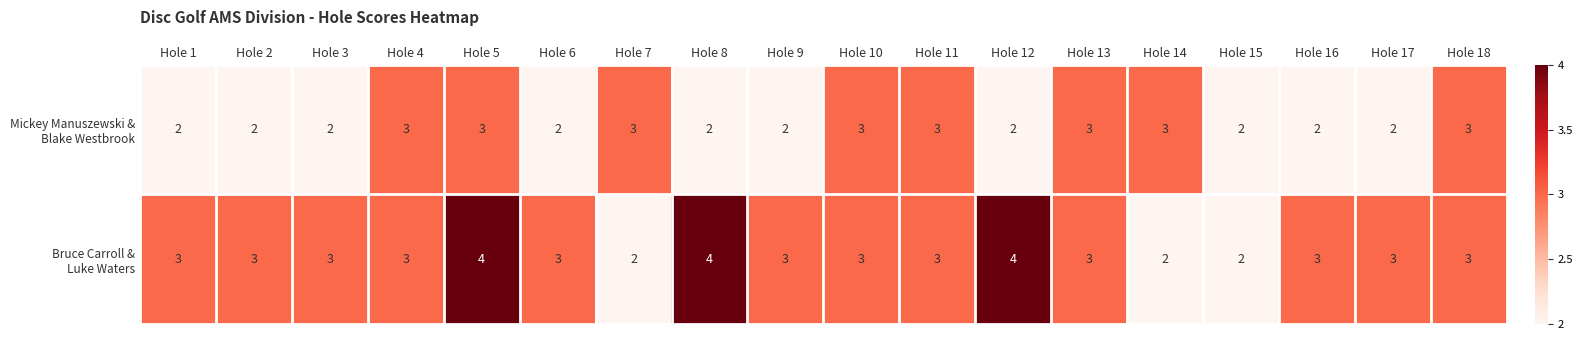

What is the total value across all series at Hole 17?

5